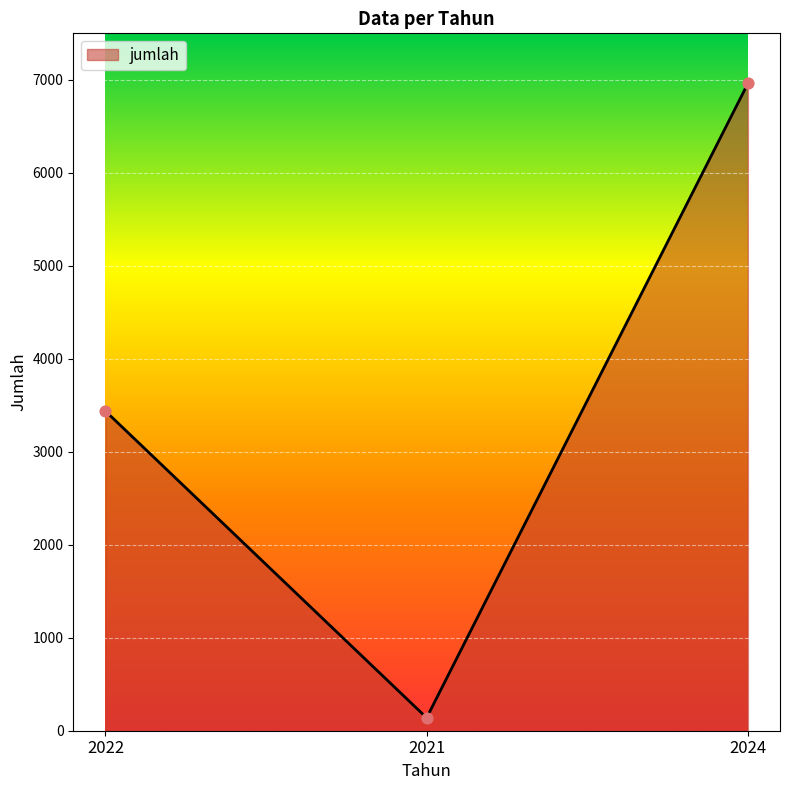

Approximately how many times larger is the value at 2024 compared to 2021?

50.1